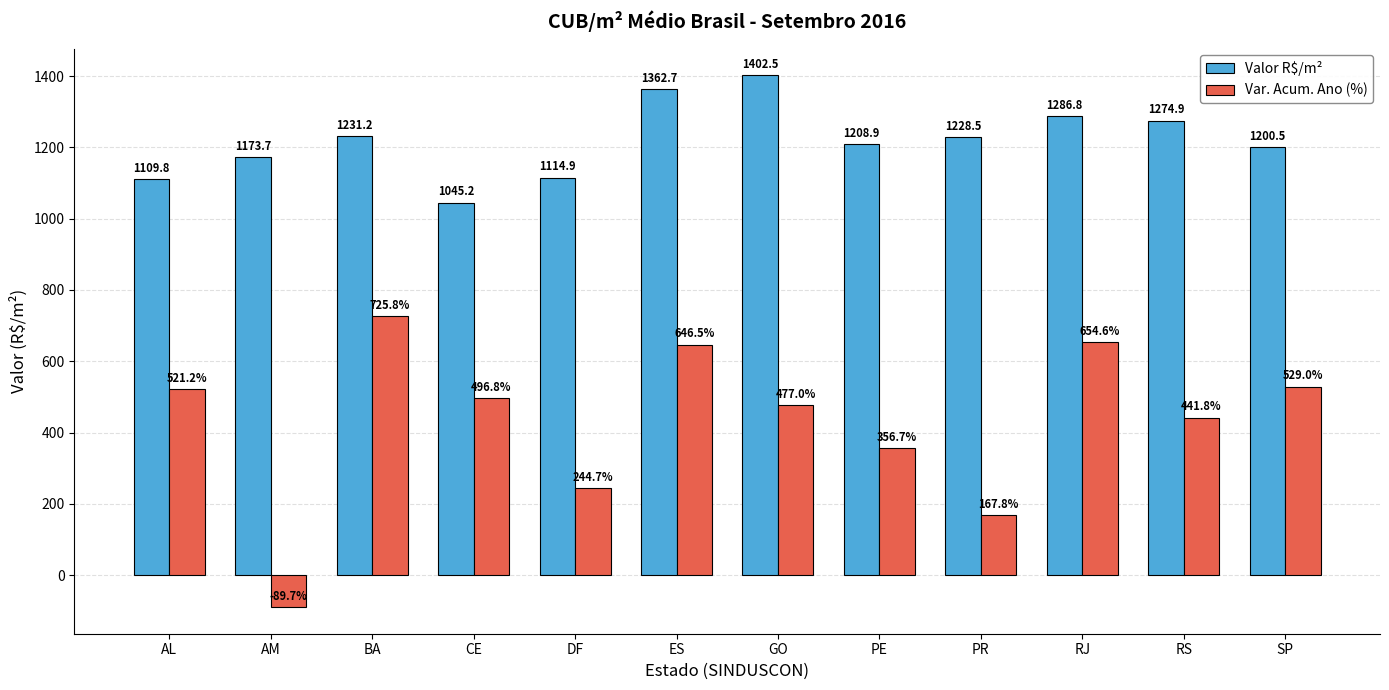

Reading left to right, what are all the values shown in this chart?

Valor R$/m²: 1109.8	1173.7	1231.2	1045.2	1114.9	1362.7	1402.5	1208.9	1228.5	1286.8	1274.9	1200.5
Var. Acum. Ano (%): 521.2	-89.7	725.8	496.8	244.7	646.5	477.0	356.7	167.8	654.6	441.8	529.0